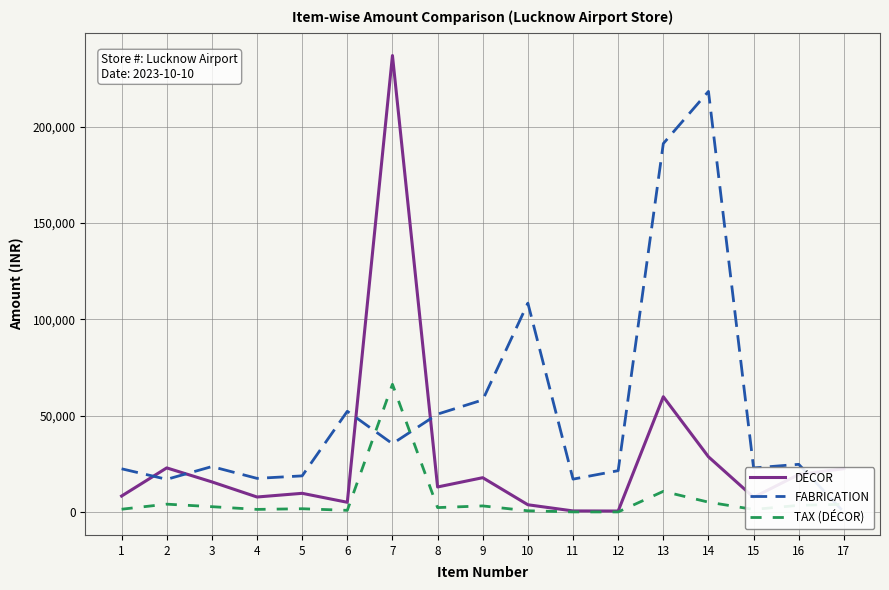

How many times do FABRICATION and TAX (DÉCOR) cross each other?

3